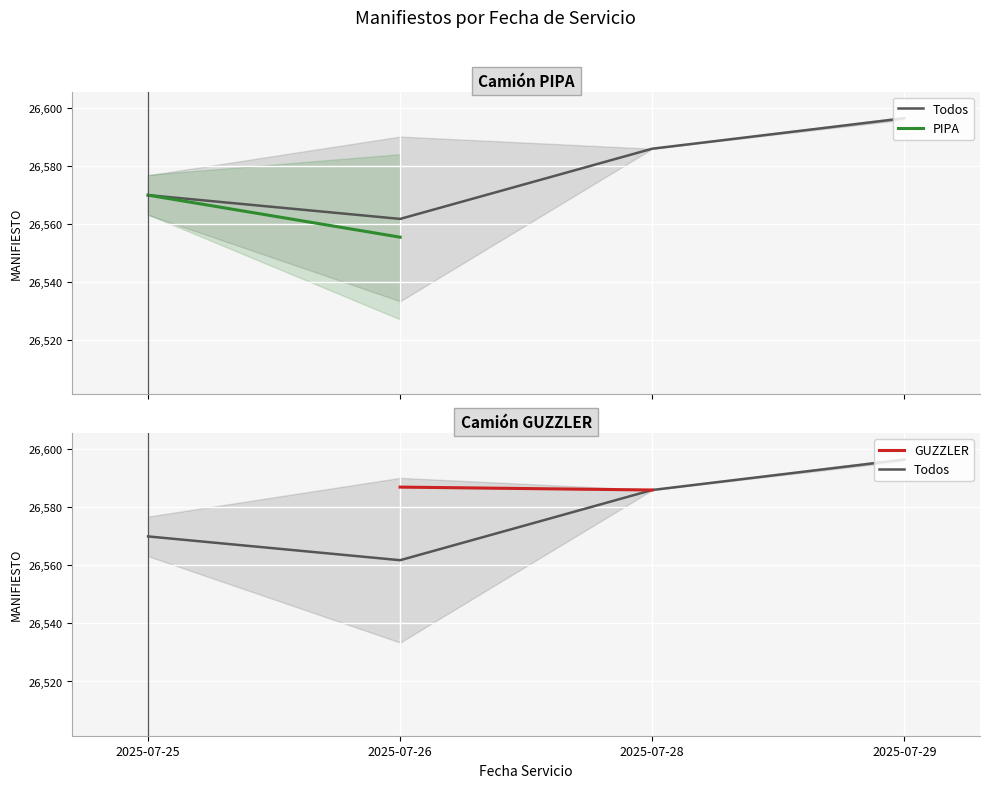

At which label is Todos closest to 26579?

2025-07-28